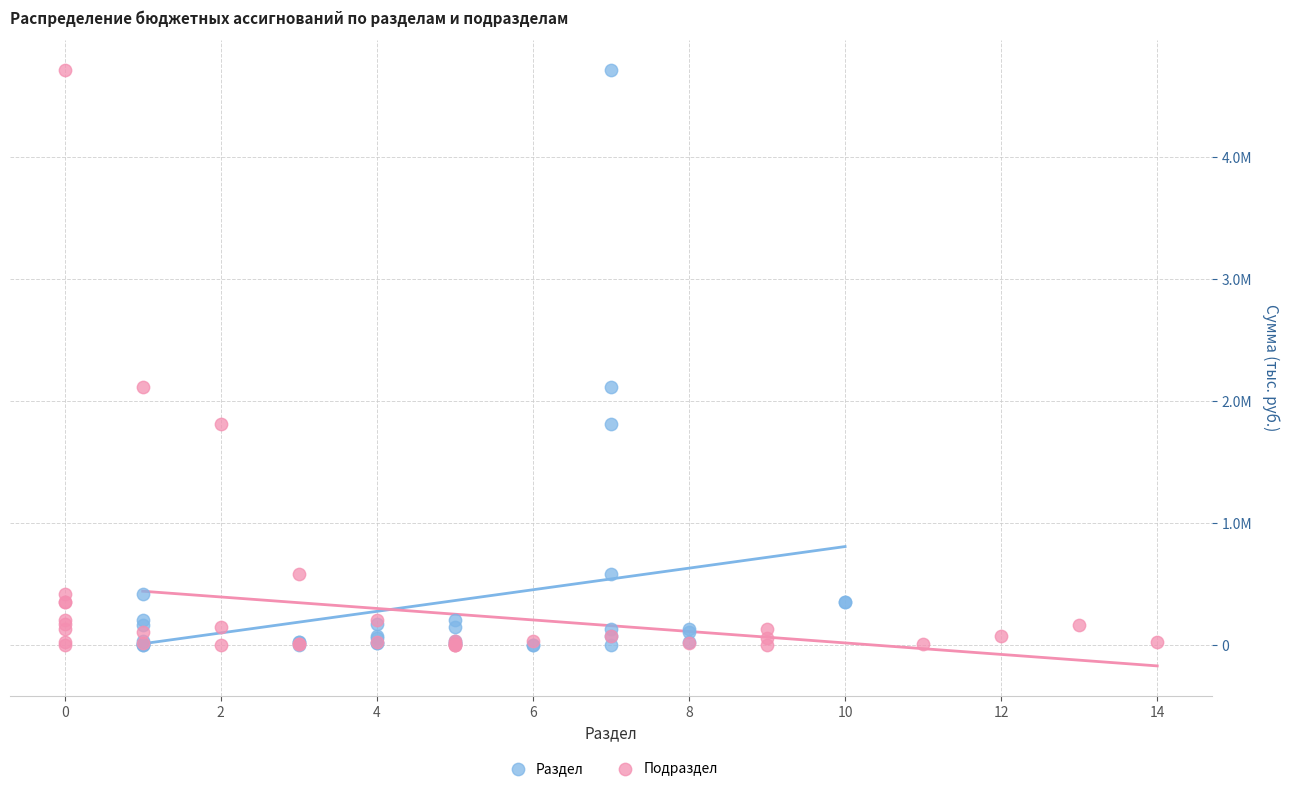

What are all the series names shown in the legend?

Раздел, Подраздел